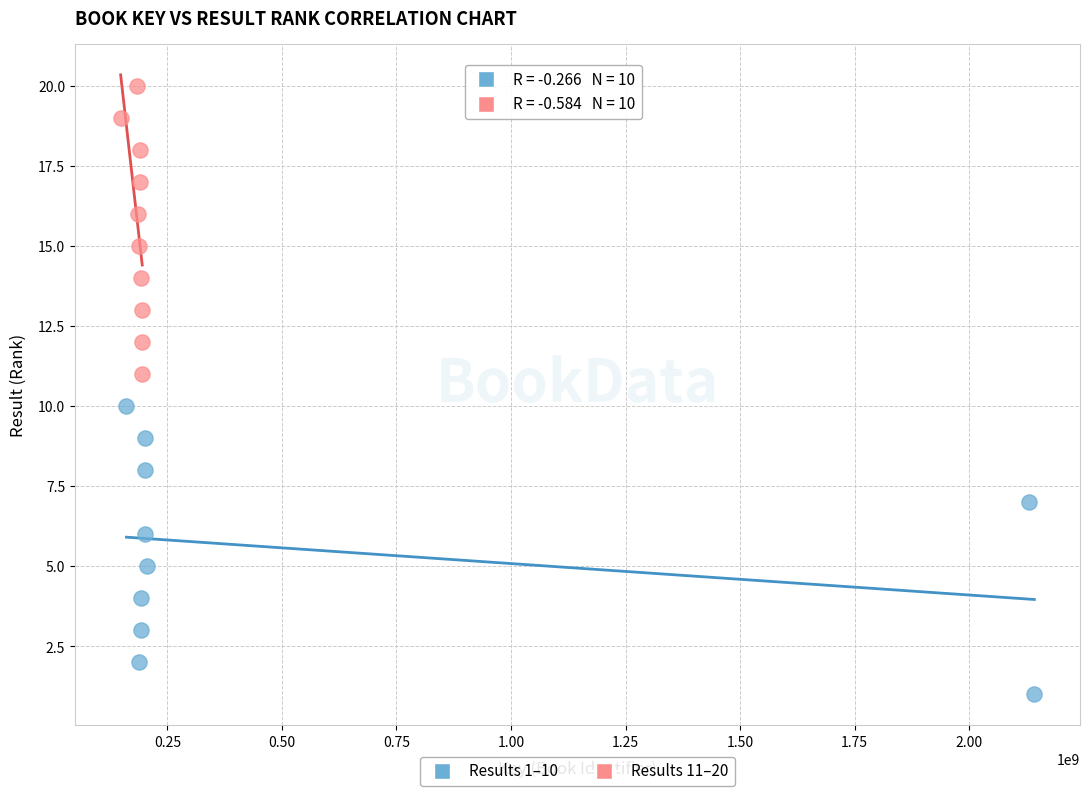

Which series contains the lowest Y value?

Results 1–10